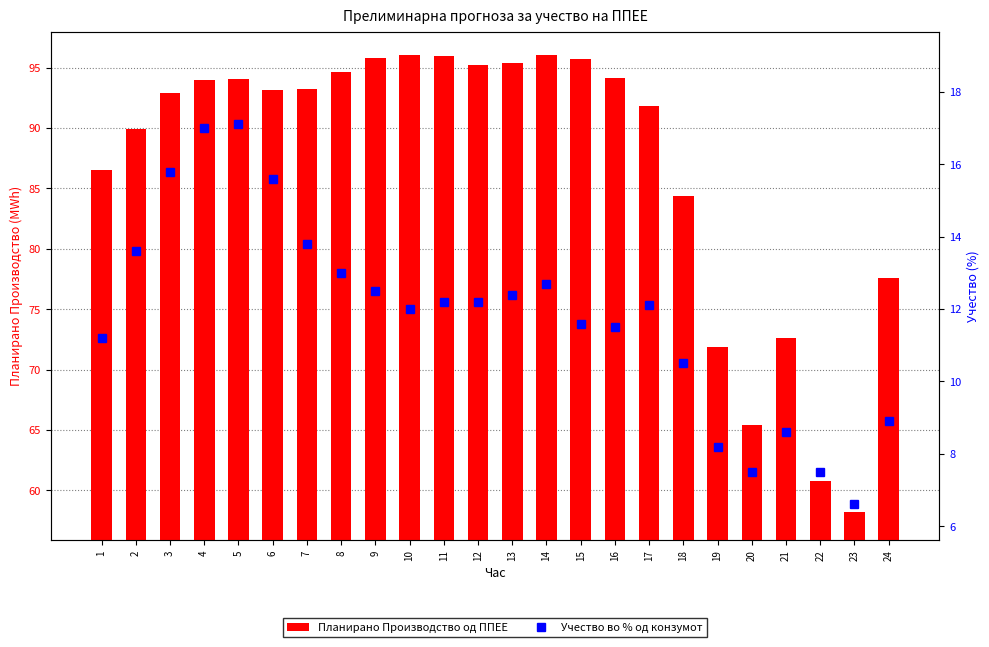

At which label does Планирано Производство од ППЕЕ first exceed 93?

4